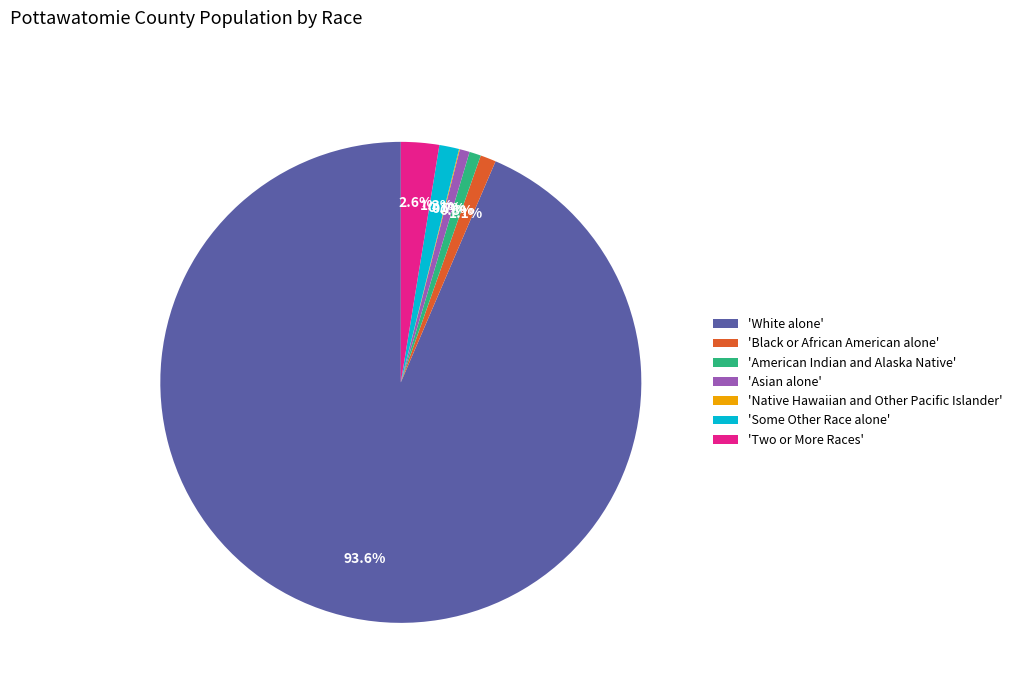

Which category accounts for the majority?

'White alone'